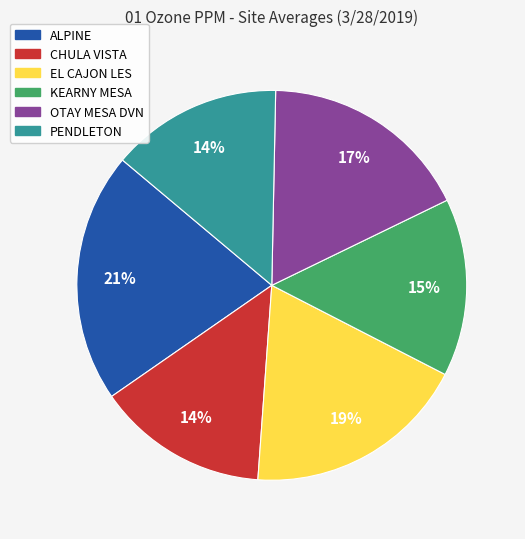

Does any single category account for the majority?

No